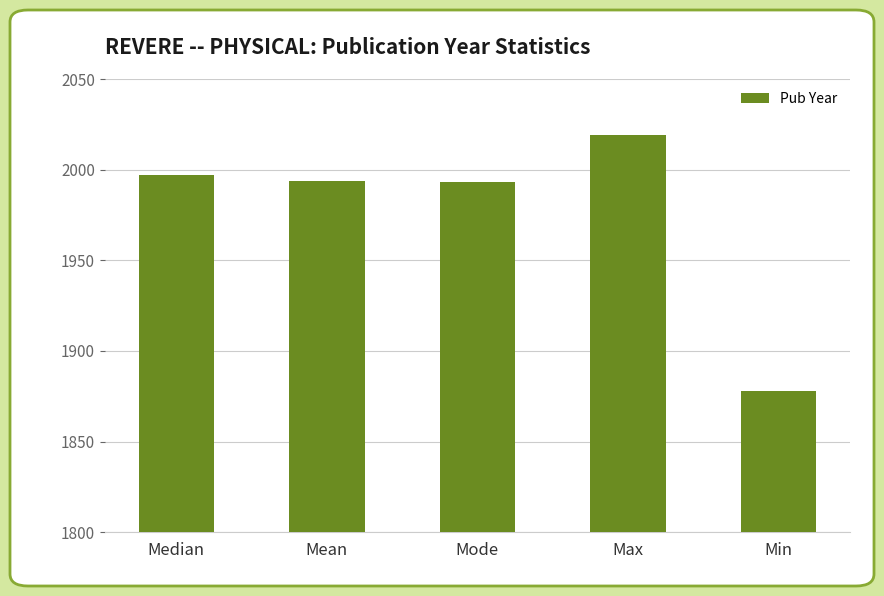

What is the maximum value shown in the chart?

2019